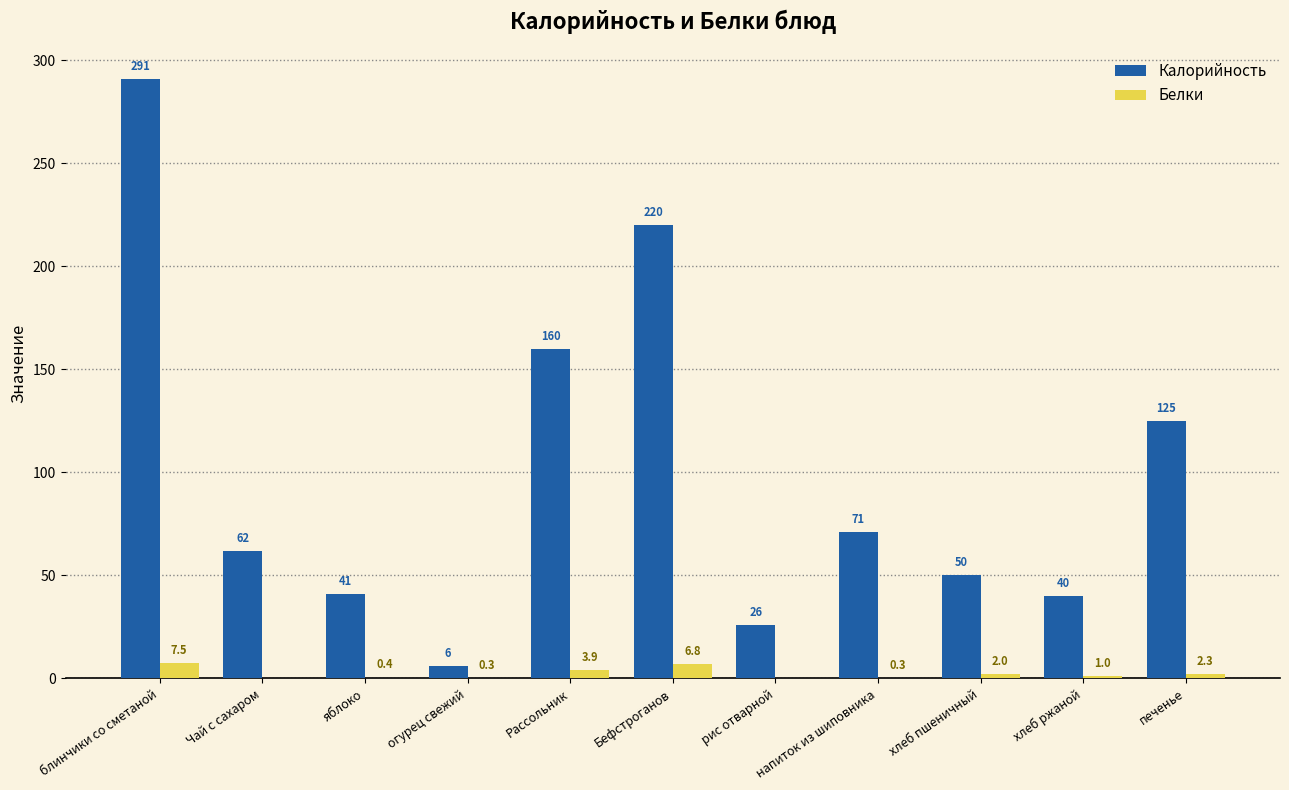

What is the maximum value for Калорийность?

291.0